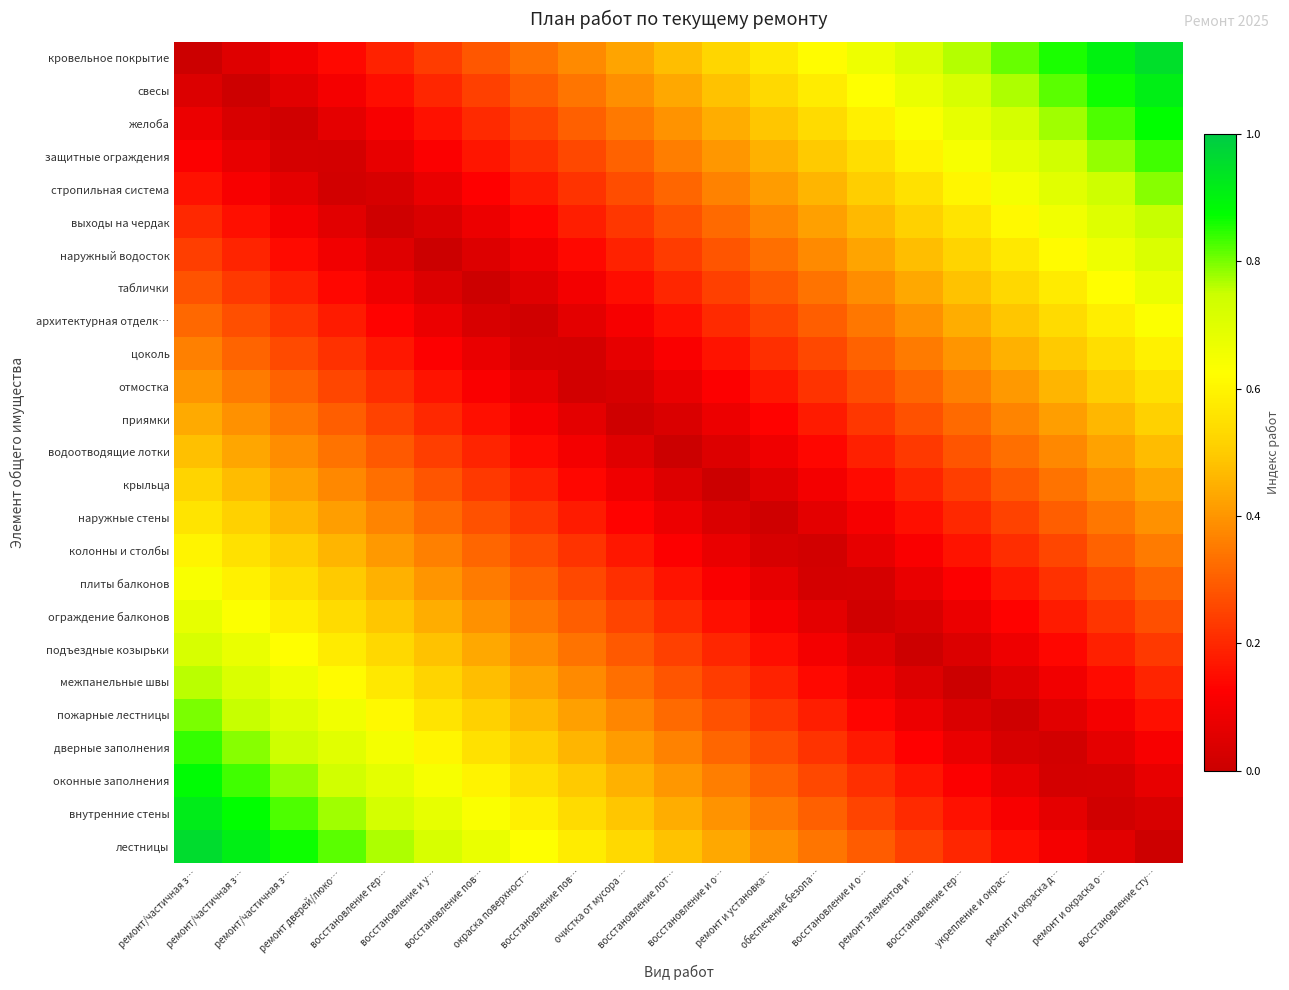

What is the greatest value displayed?

1.0